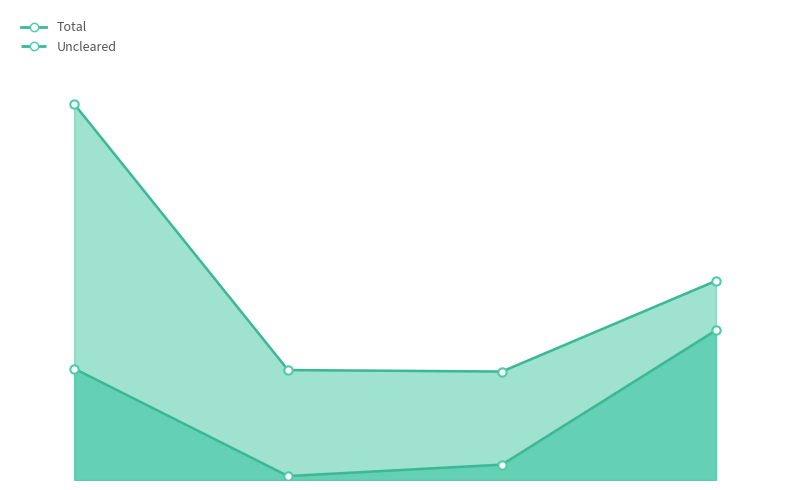

Which series has the widest spread of values?

Total_line